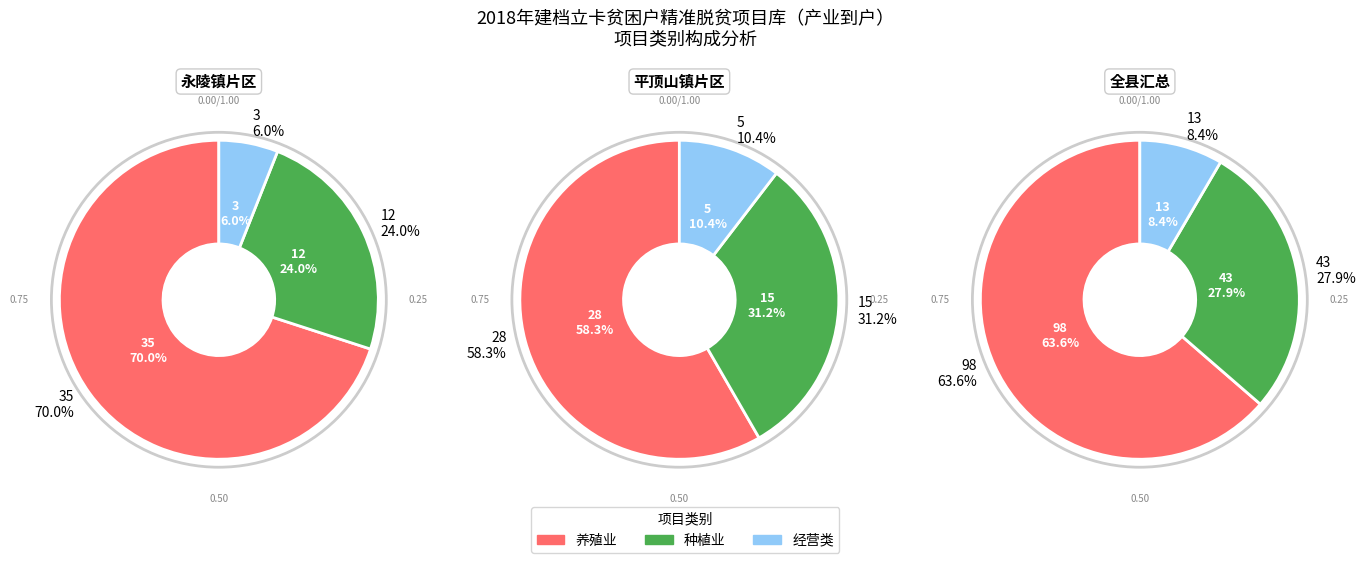

Which category has the biggest portion of the pie?

养殖业